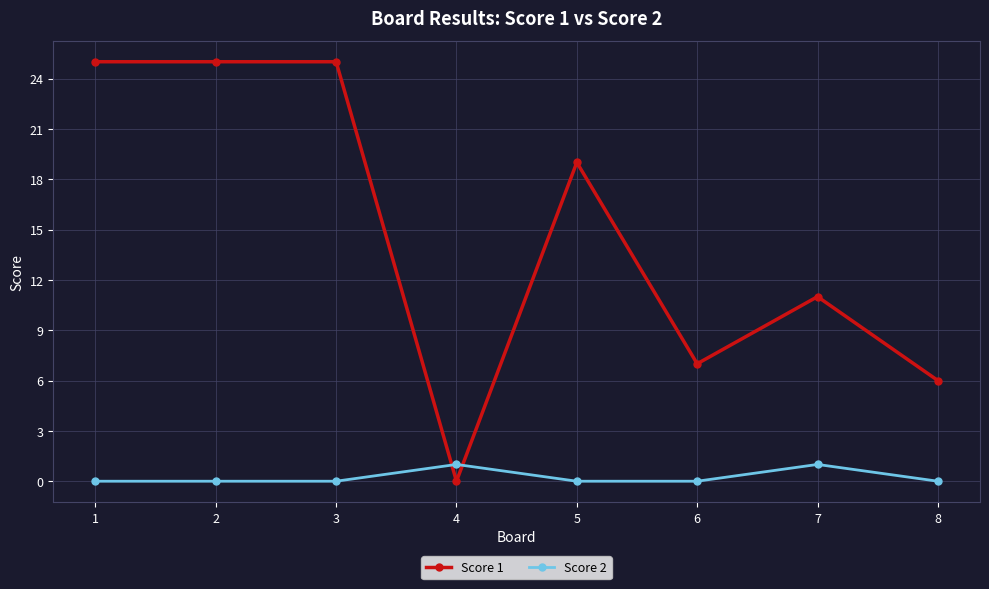

How many positive values does the Score 1 series have?

7